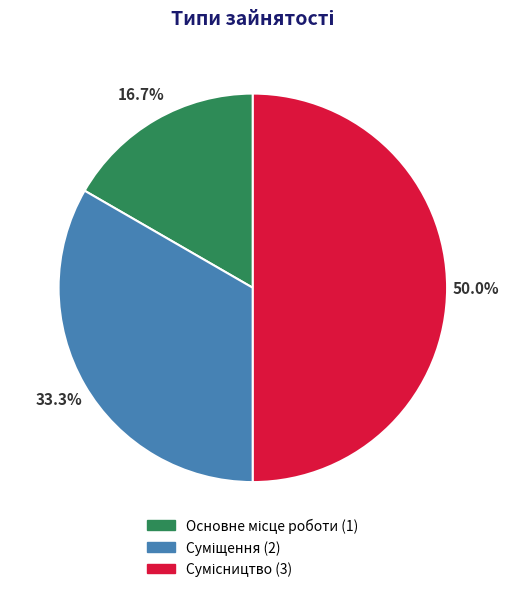

What is the smallest slice in the pie chart?

Основне місце роботи